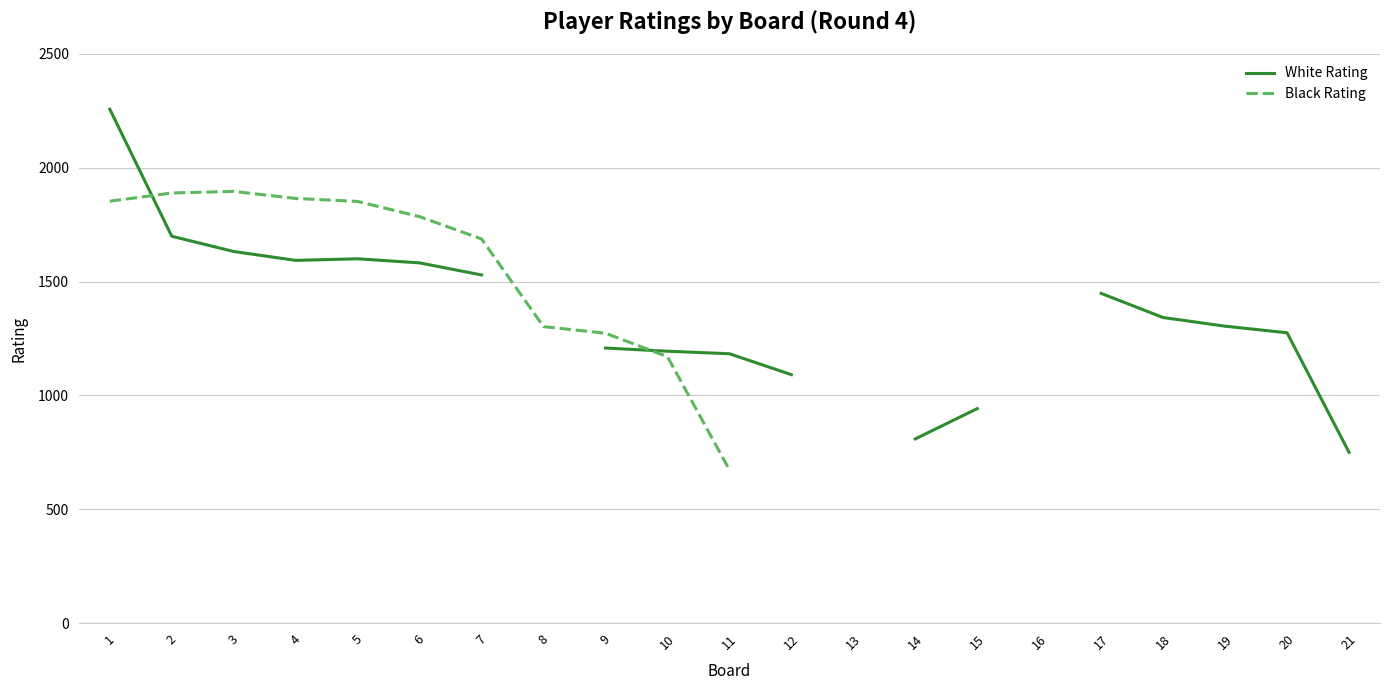

True or false: Black Rating has a value of 398.1 at 7.

False